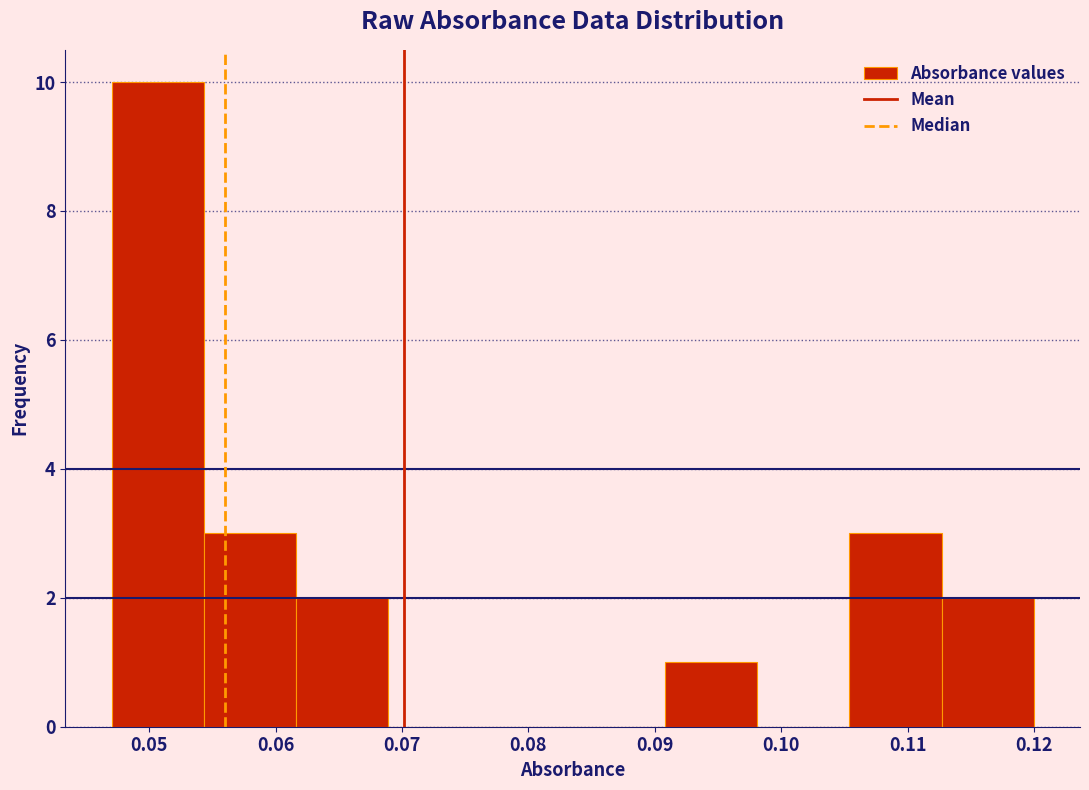

Which range on the x-axis has the tallest bar?

0.047 to 0.054